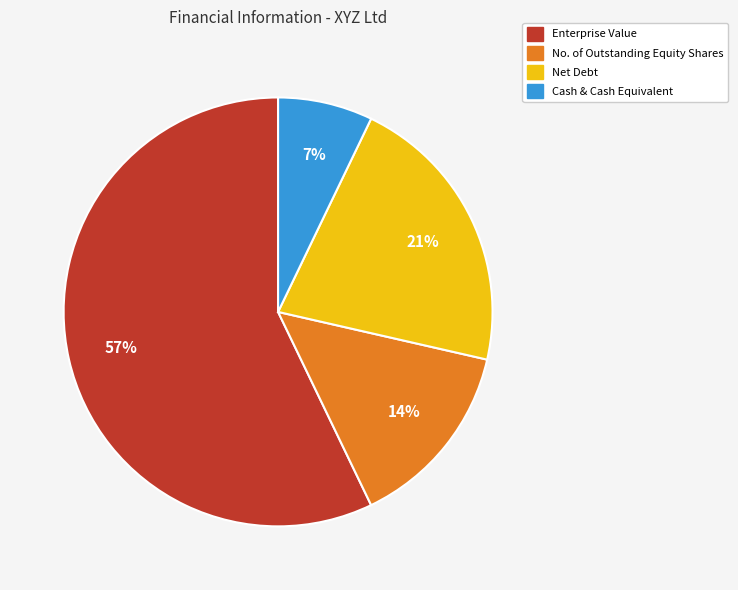

The Cash & Cash Equivalent slice represents 17% of the pie. True or false?

False